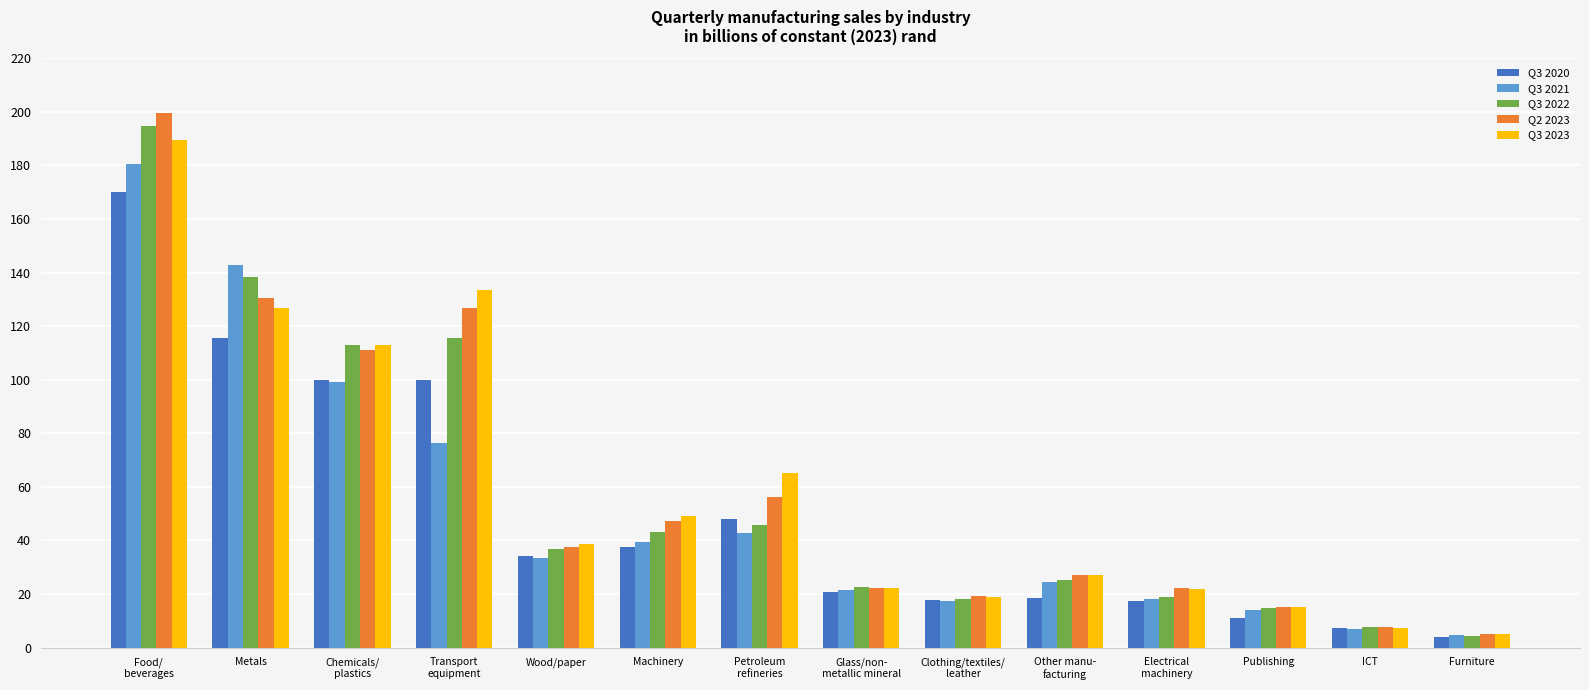

What is the greatest value displayed?

199.5